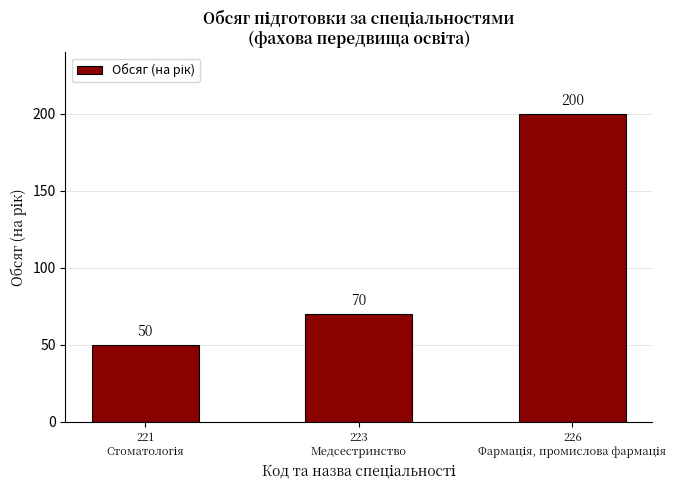

Count the values in the range 50 to 200.

3